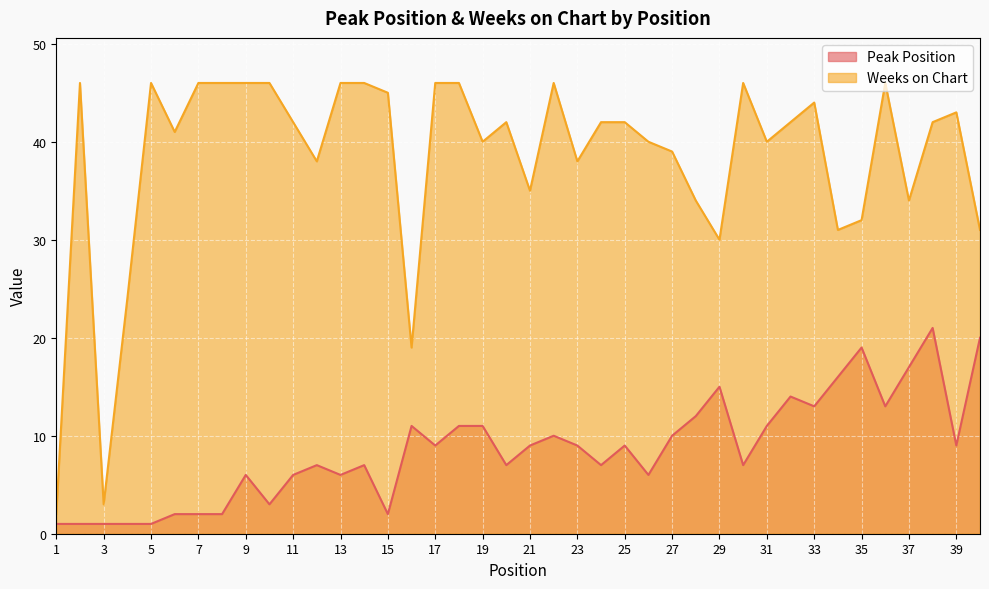

What is the difference between the highest and lowest values at 2?

45